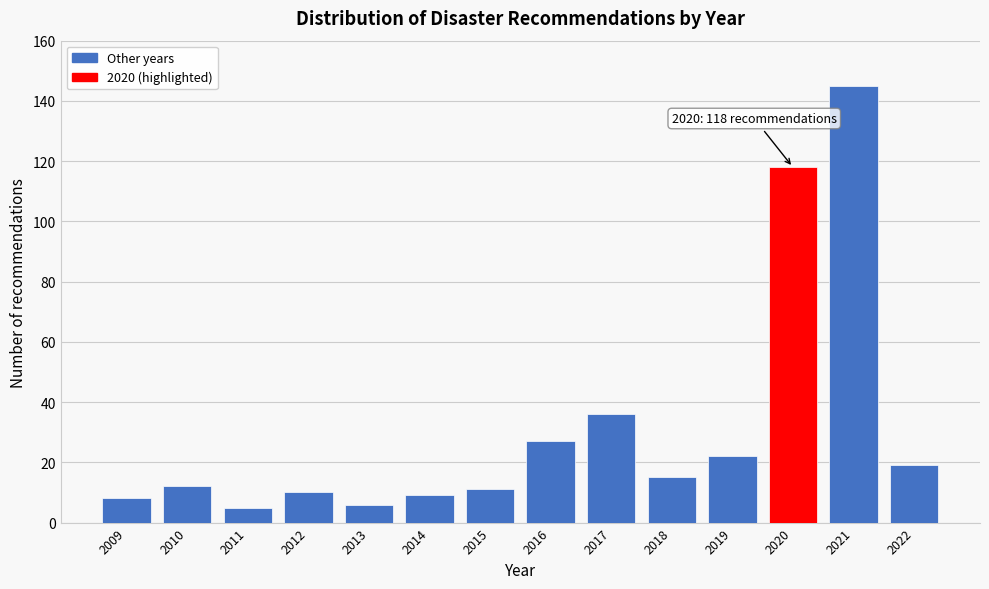

Reading left to right, extract all data points from this chart.

8	12	5	10	6	9	11	27	36	15	22	118	145	19